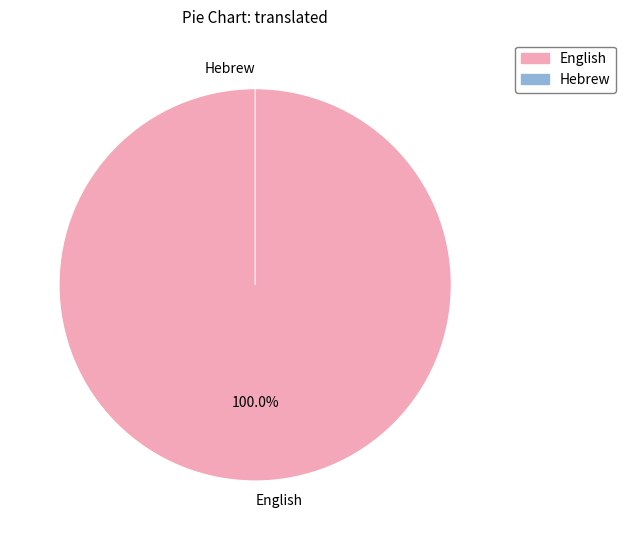

How many segments does this pie chart have?

2